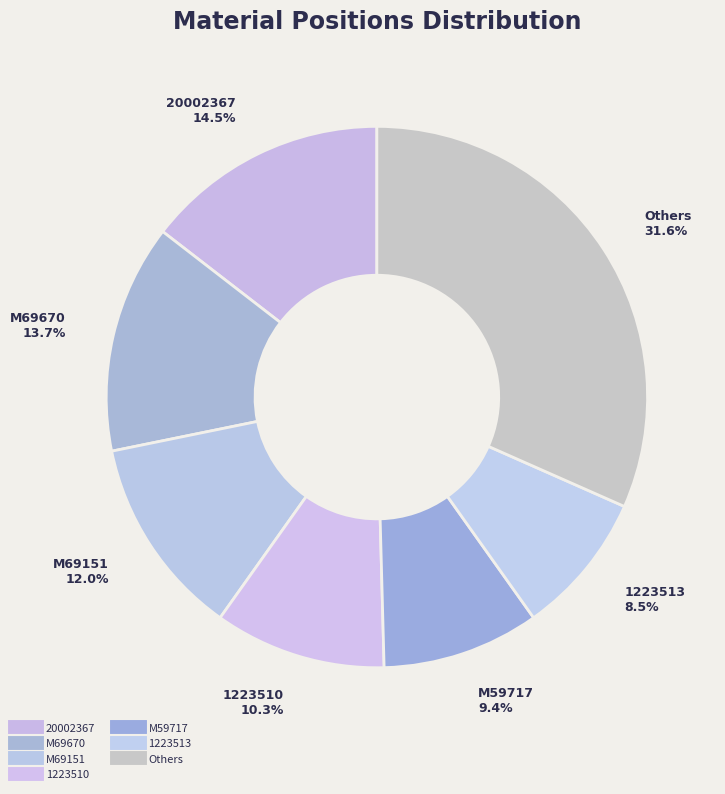

How many segments does this pie chart have?

7